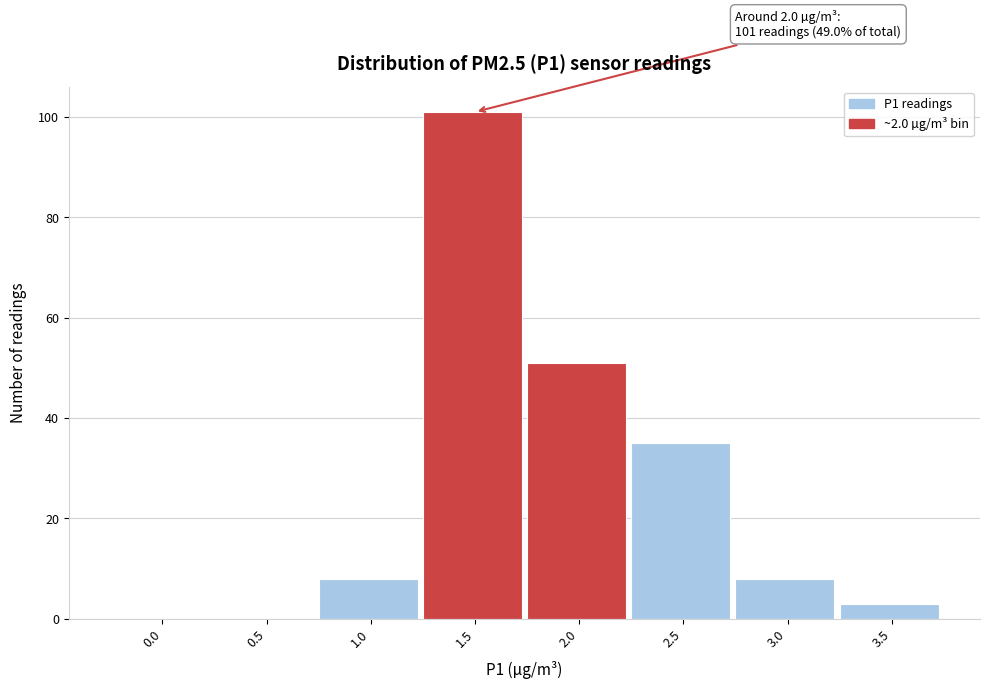

Reading right to left, list all the values displayed in this chart.

3.5=3	3.0=8	2.5=35	2.0=51	1.5=101	1.0=8	0.5=0	0.0=0